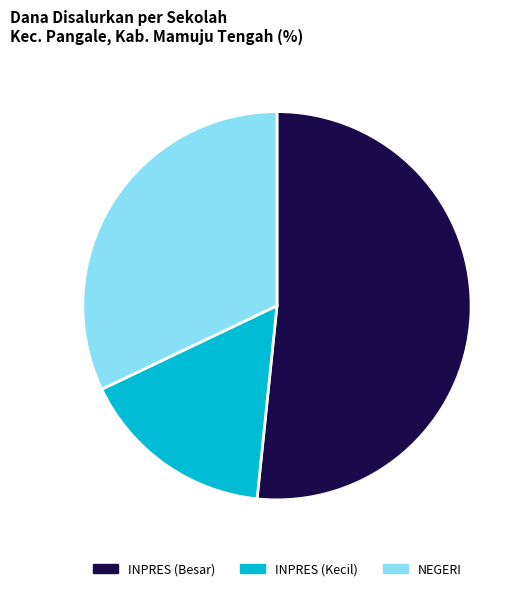

What is the smallest slice in the pie chart?

INPRES (Kecil)